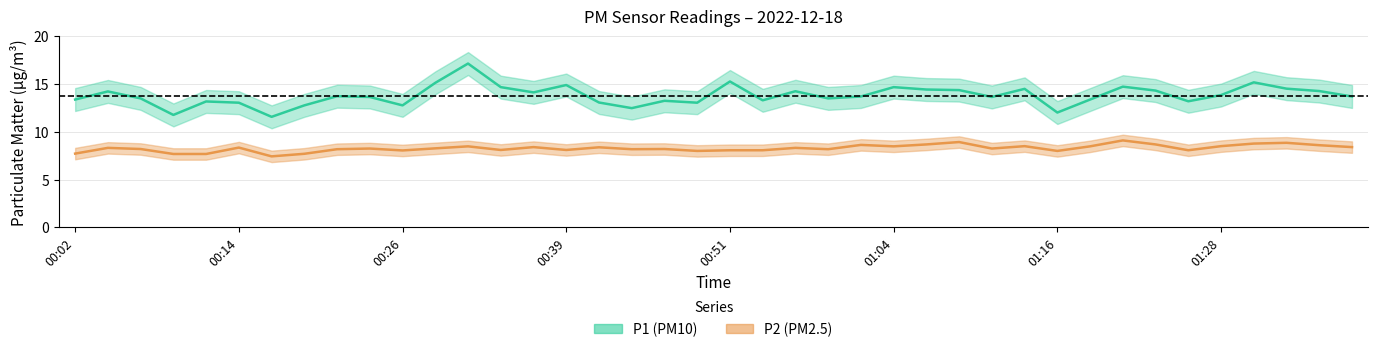

In P2, how many points are lower than both neighbors (excluding endpoints)?

11